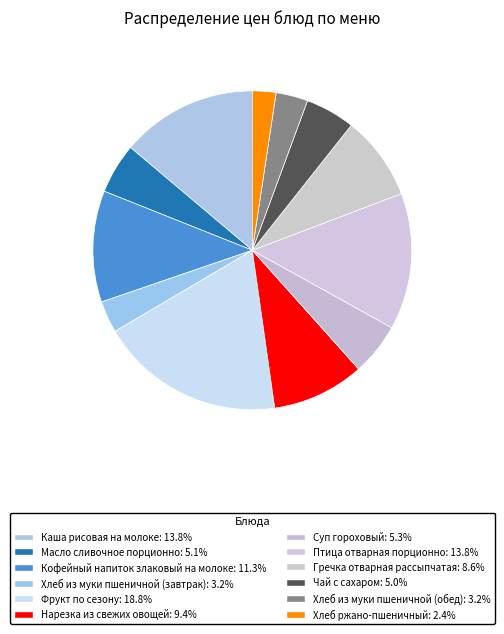

Which category has the biggest portion of the pie?

Фрукт по сезону